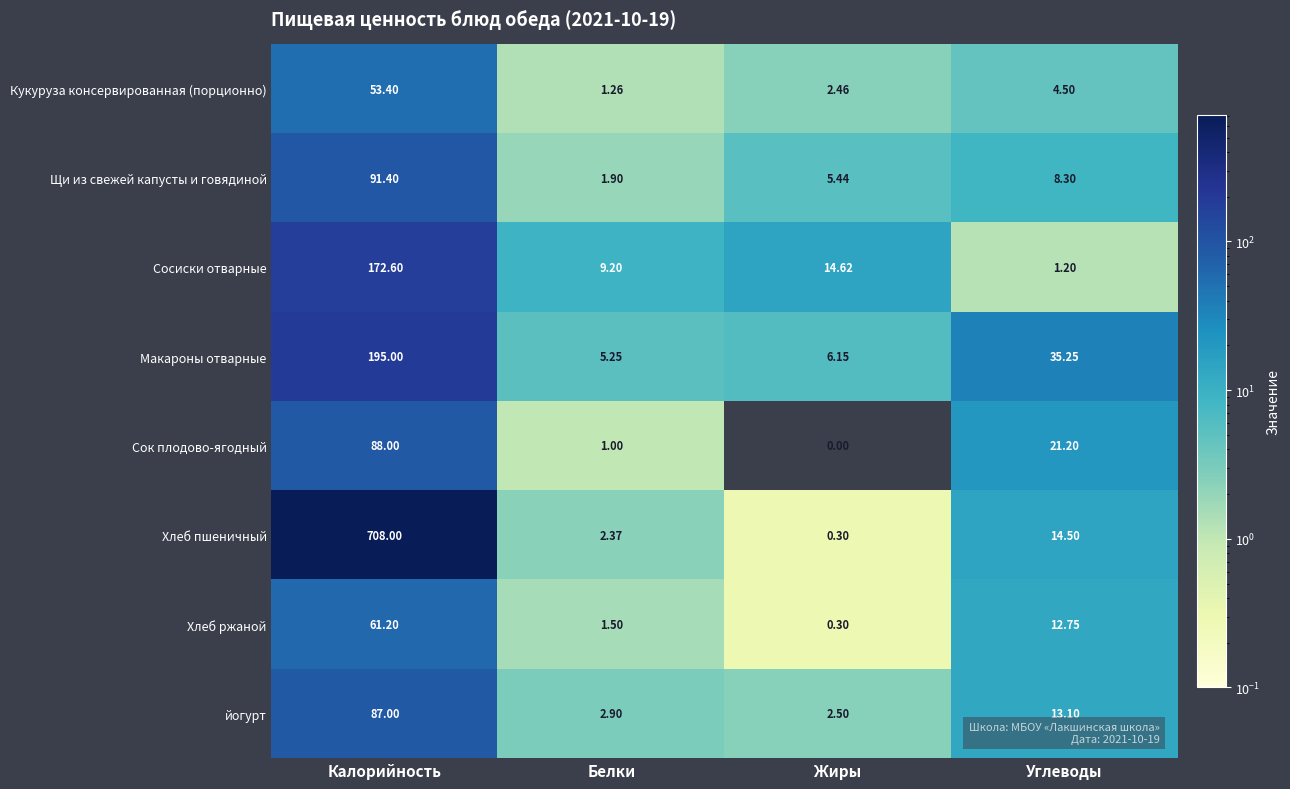

At which label is Щи из свежей капусты и говядиной closest to 46?

Углеводы